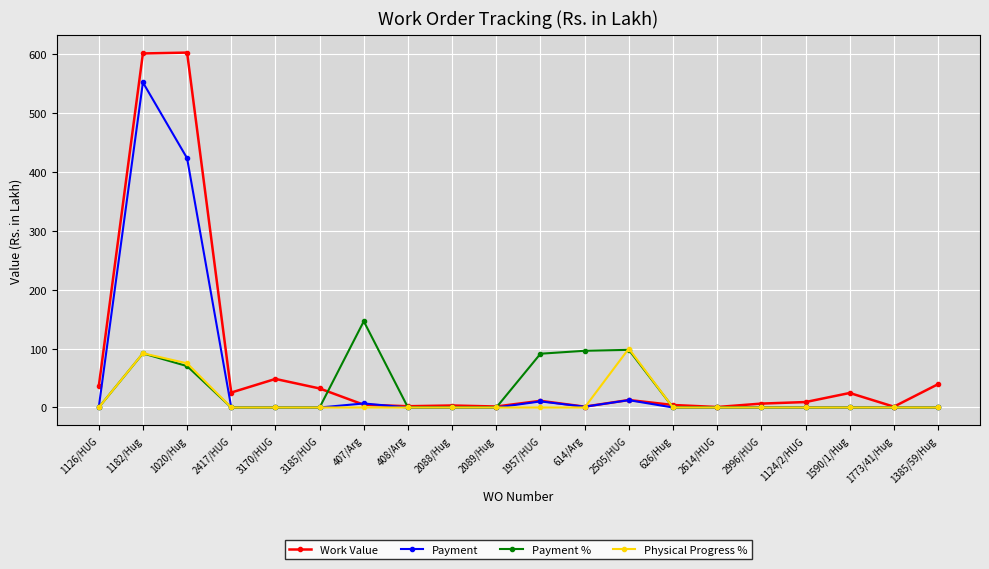

Which series has the largest total across all categories?

Work Value